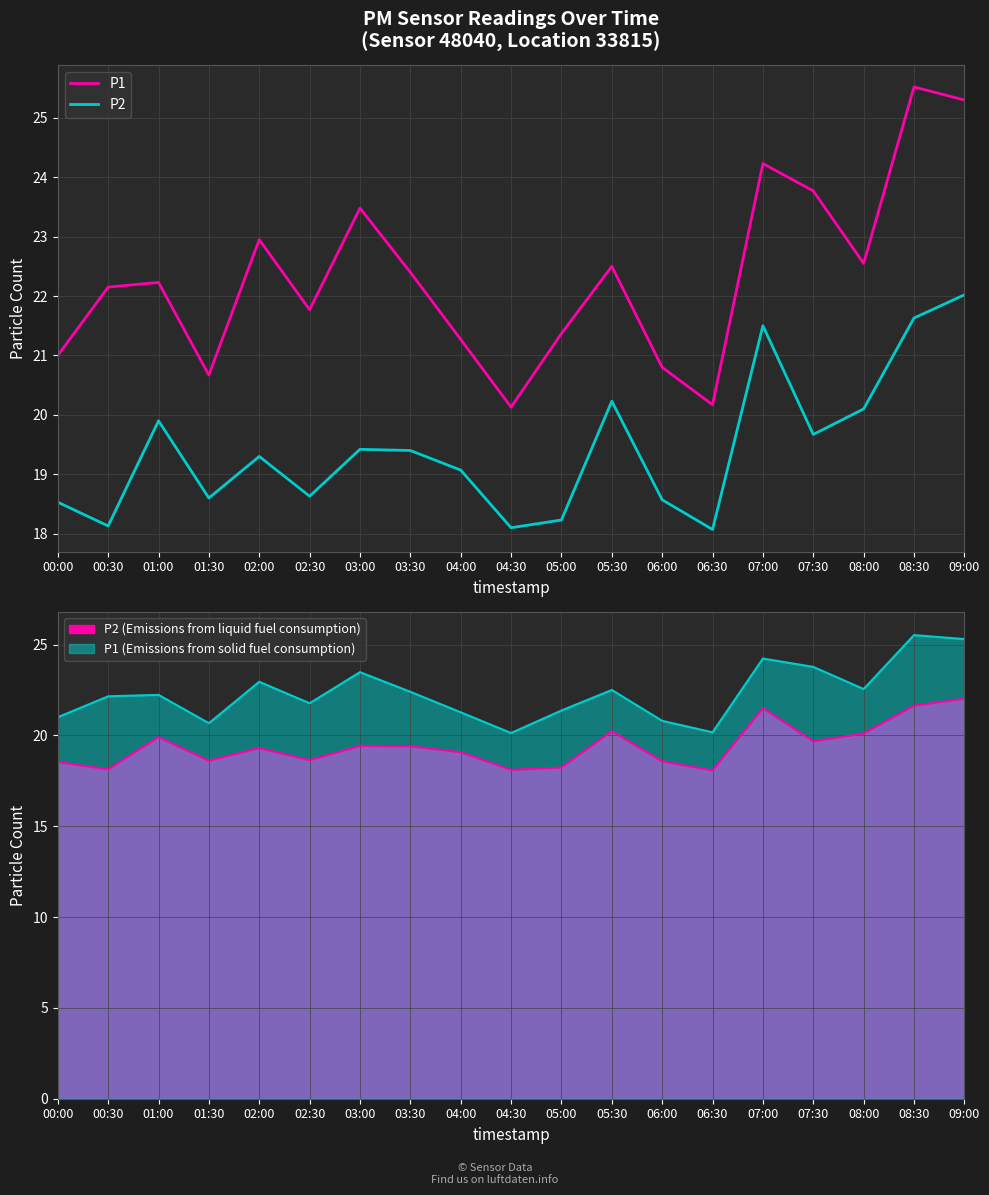

What is the total value across all series at 00:30?

40.3